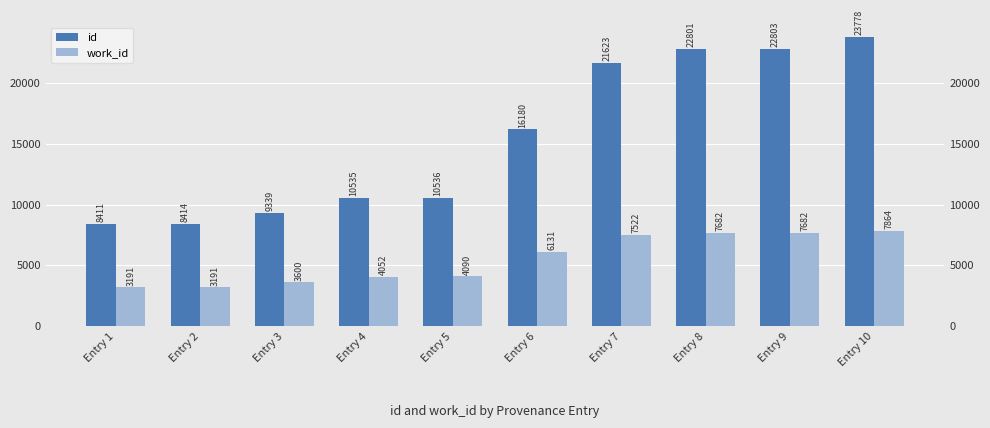

What is the difference between the maximum and minimum values in the work_id series?

4673